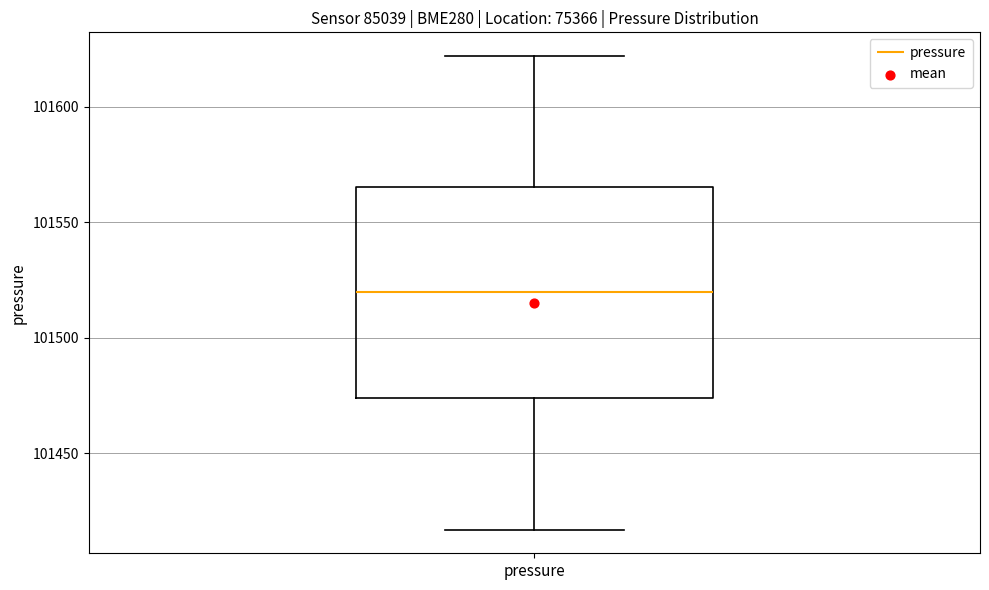

Transcribe this box plot: give where the median line is, the range the box spans, and where the two whiskers end, as read against the y-axis. The values are not printed on the chart, so give them approximately, as read against the axis.

median 101520, box 101475 to 101565, whiskers 101415 to 101620